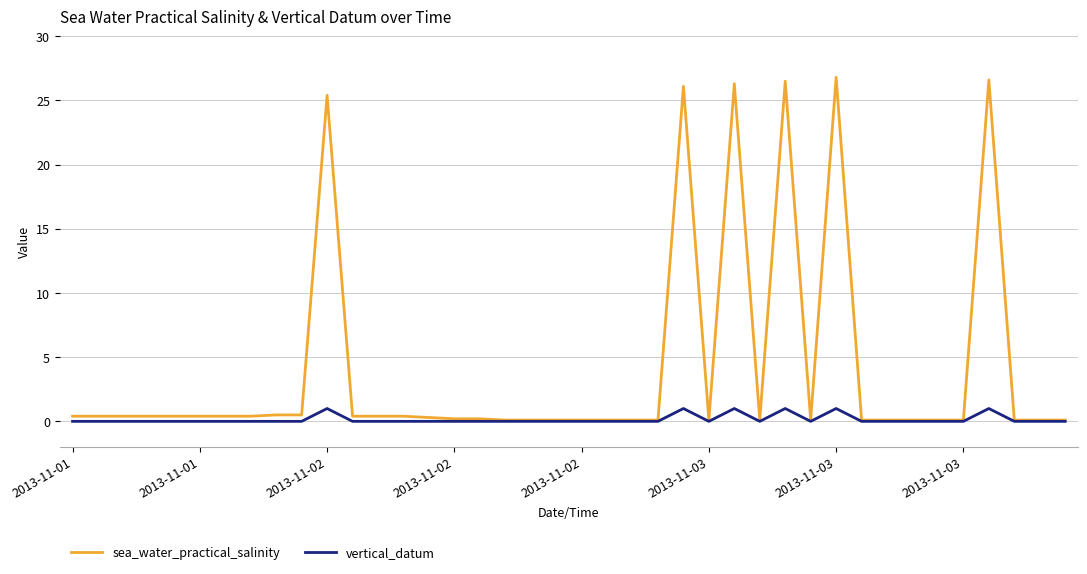

Rank the series by their maximum value, from highest to lowest.

sea_water_practical_salinity, vertical_datum